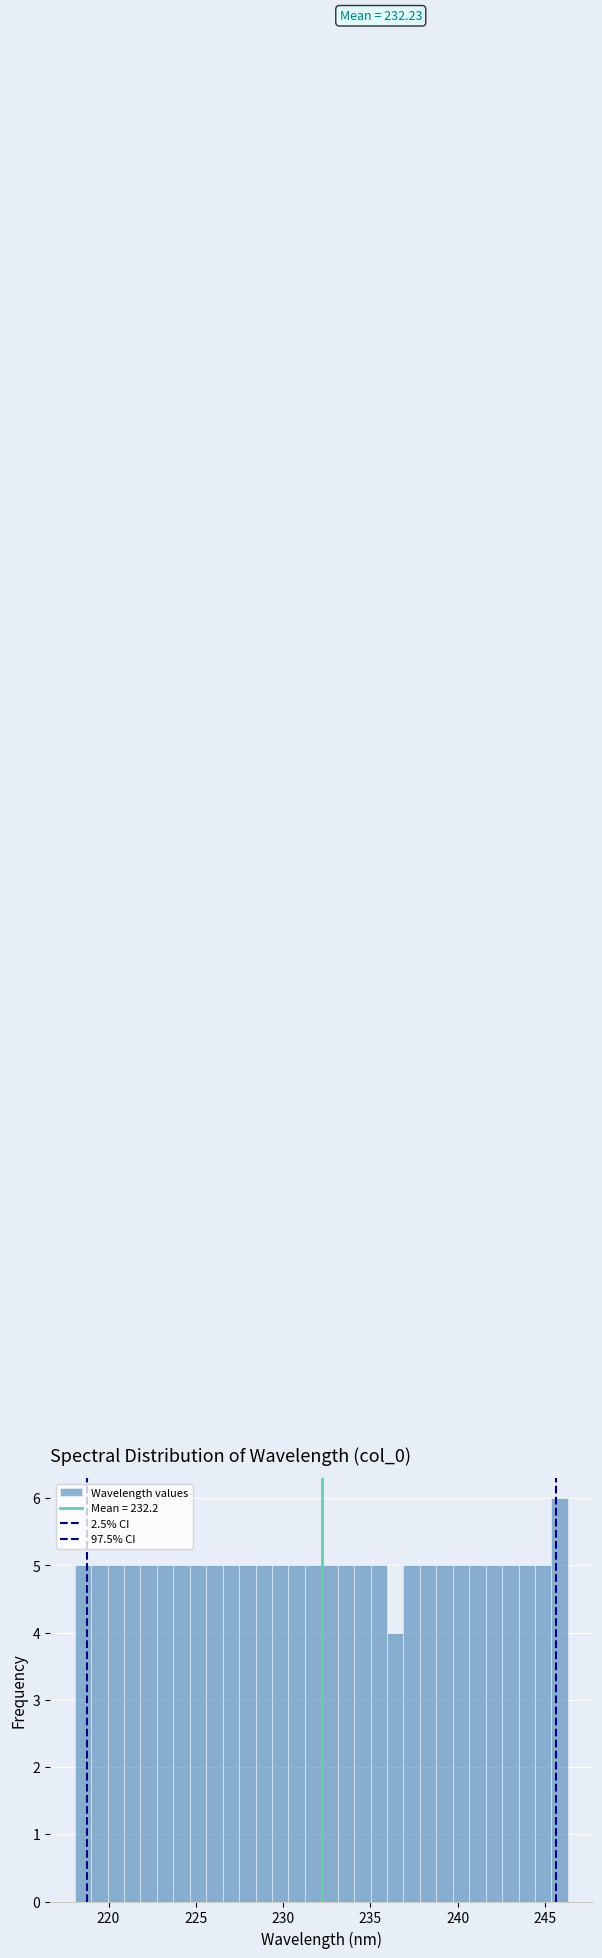

Read against the x-axis, roughly where is the centre of the tallest bar?

246.0